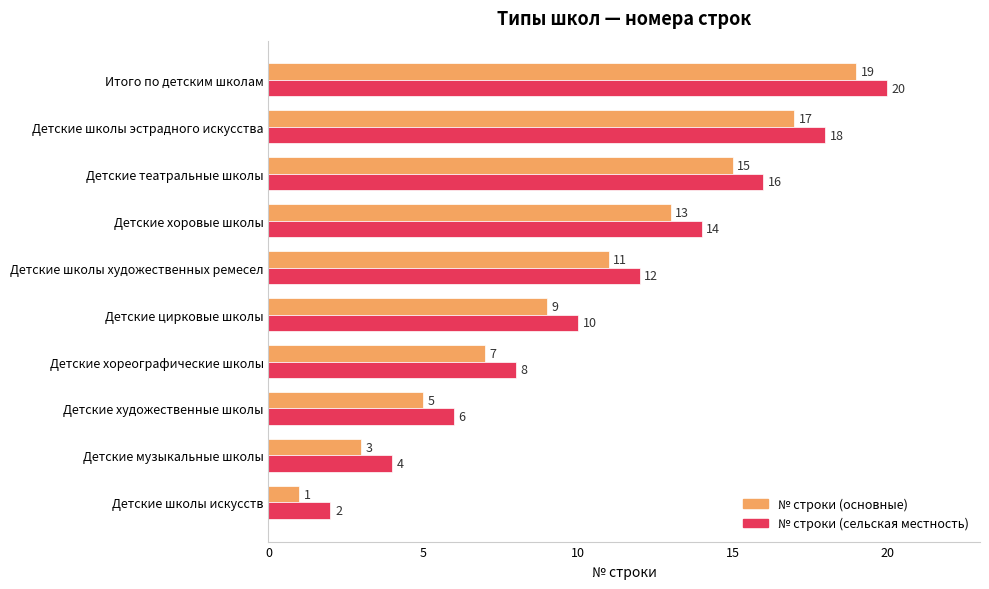

What is the average value of the № строки (основные) series?

10